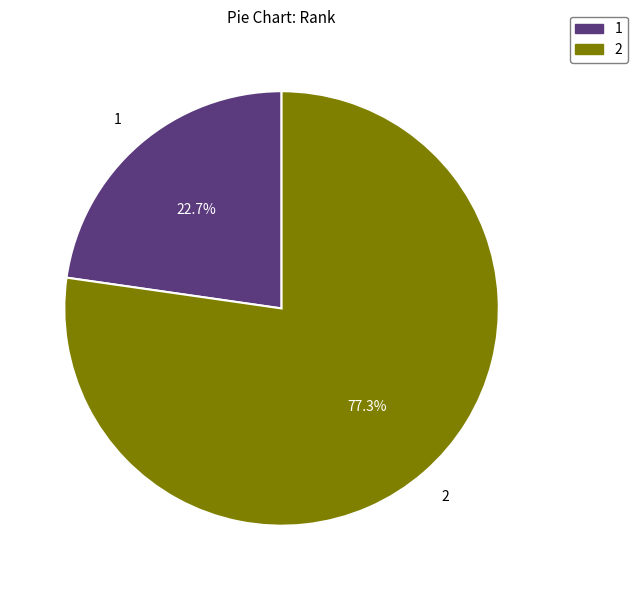

Does any single category account for the majority?

Yes